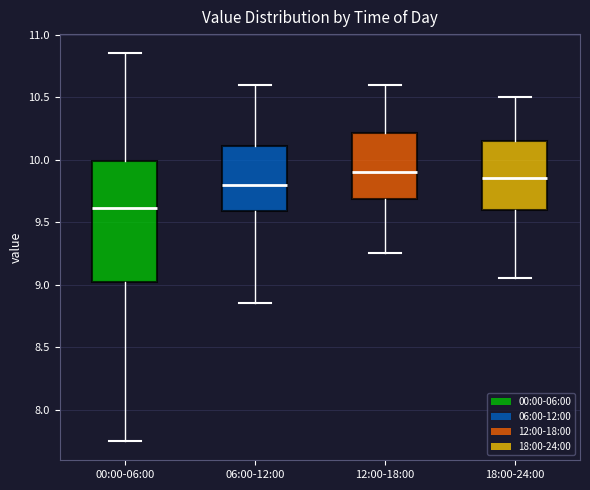

Where is the upper edge of the box for 12:00-18:00 on the y-axis? The values are not printed on the chart, so give them approximately, as read against the axis.

10.20